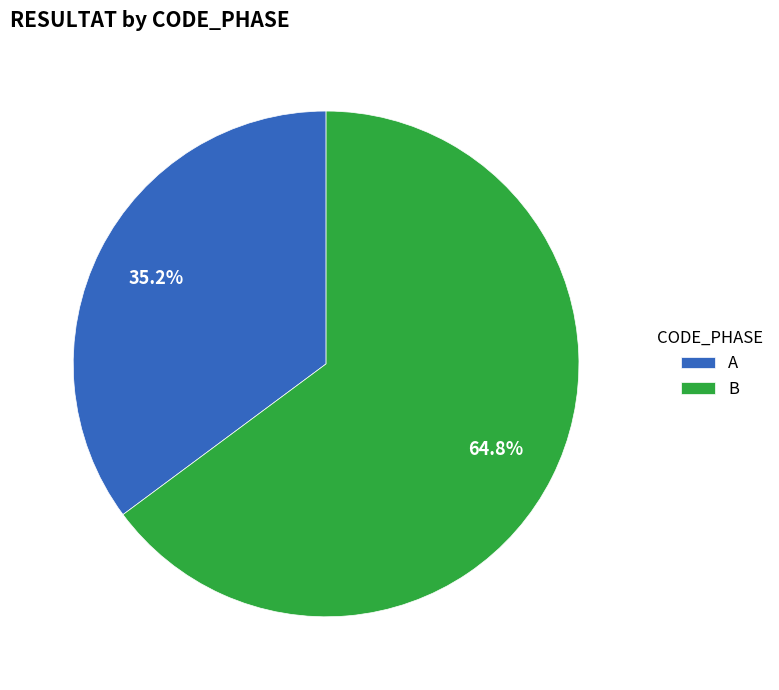

Is there a majority slice in this chart?

Yes